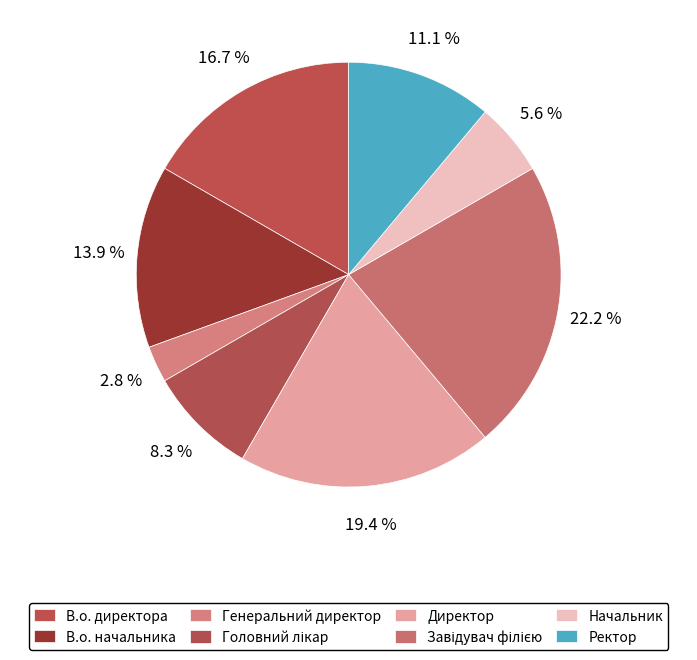

True or false: В.о. начальника accounts for 14% of the total.

True